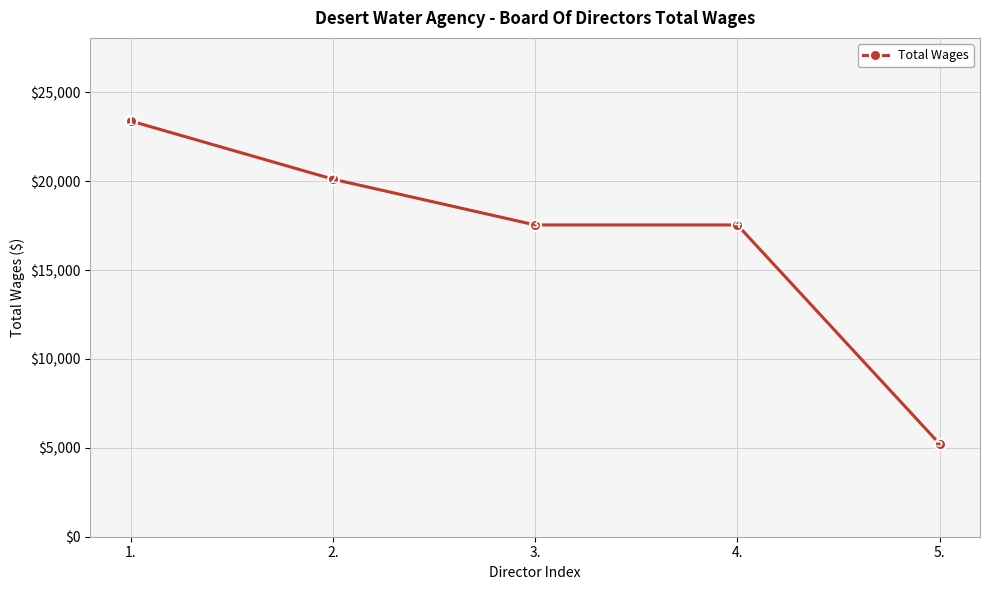

What is the value of the 2nd point from the left?

20113